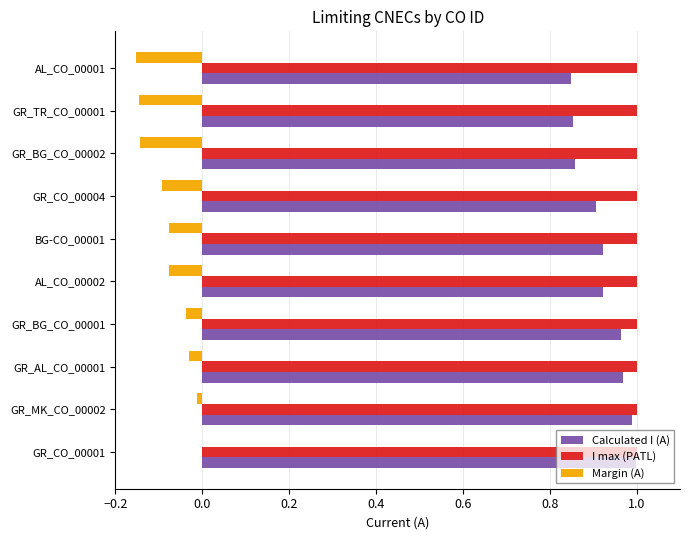

What is the sum of all Calculated I (A) values?

9.2